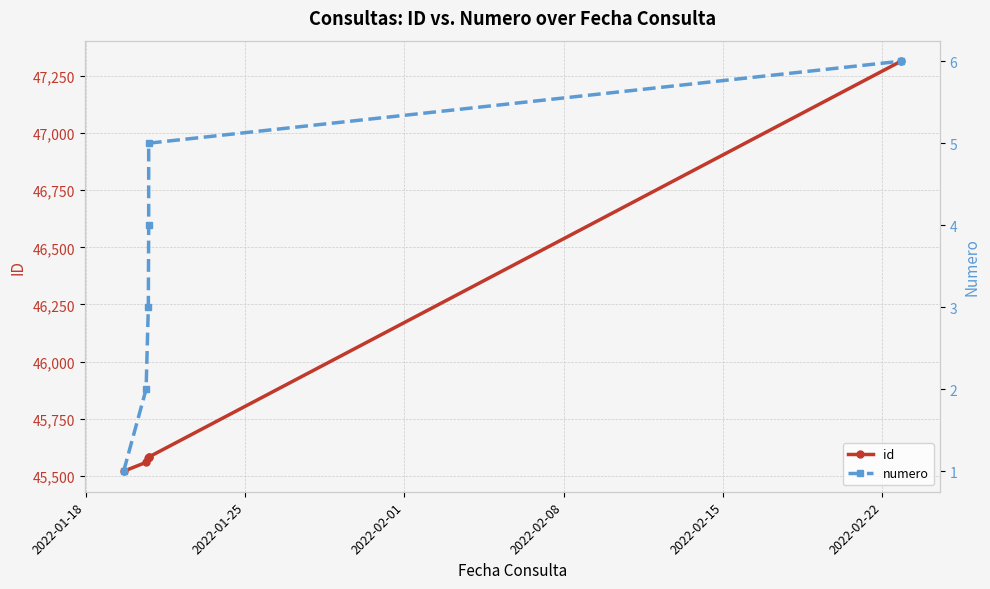

What is the label of the 6th point from the left?

2022-02-22